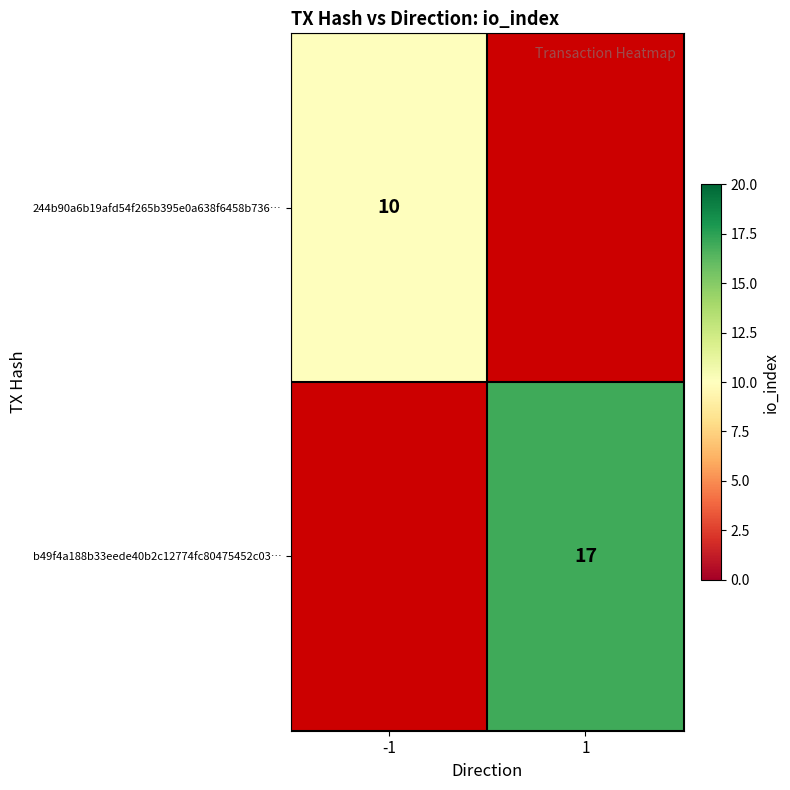

True or false: 244b90a6b19afd54f265b395e0a638f6458b736… has a value of 15 at -1.

False